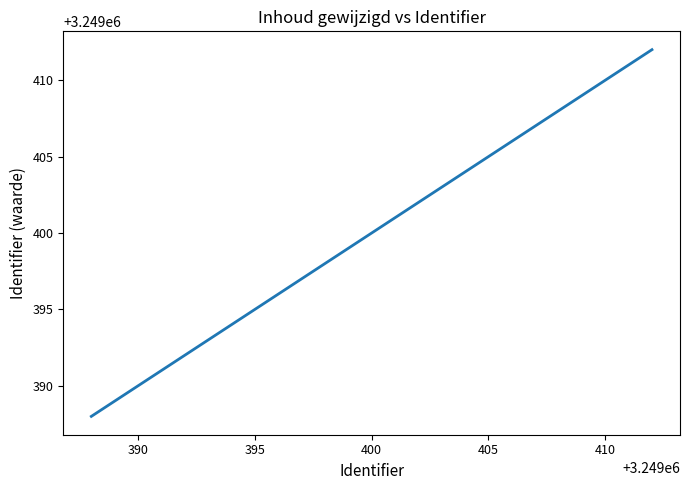

What is the greatest value displayed?

3249412